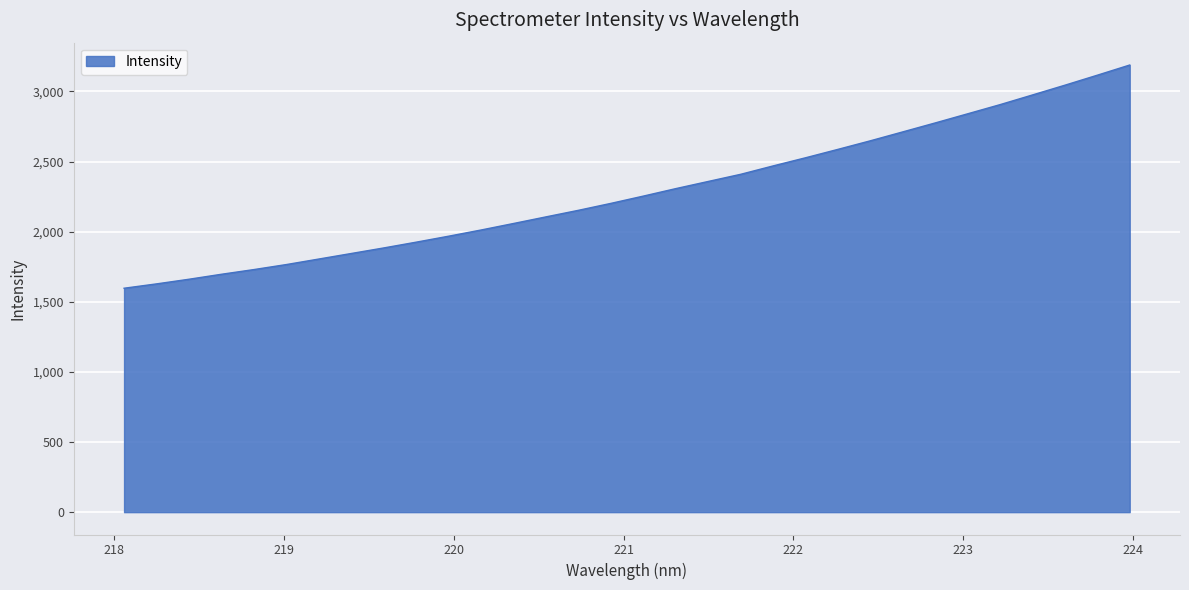

What is the difference between the maximum and minimum values?

1591.7